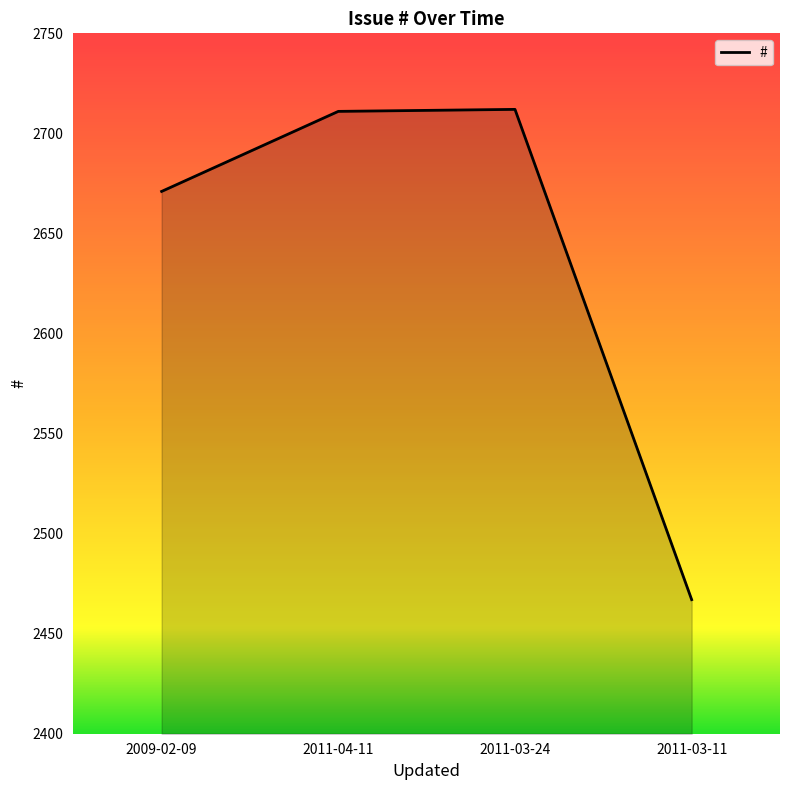

True or false: the data shows 2712 at 2011-03-24.

True